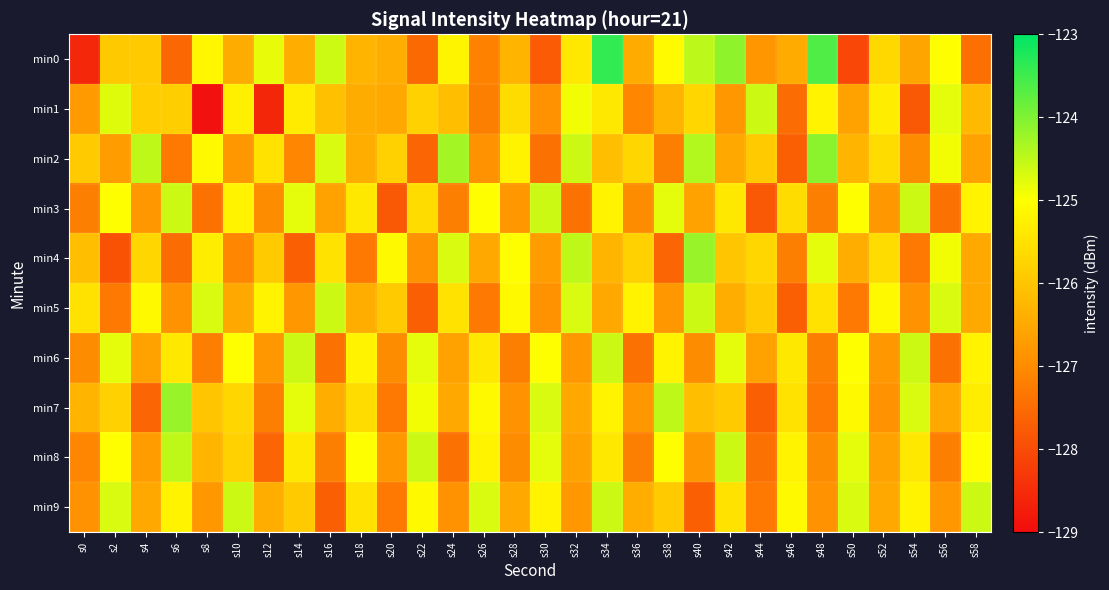

What is the minimum value shown in the chart?

-128.9